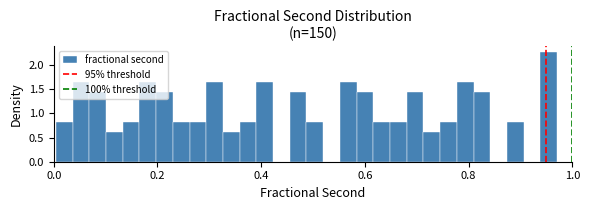

Read against the x-axis, roughly where is the centre of the tallest bar?

0.96